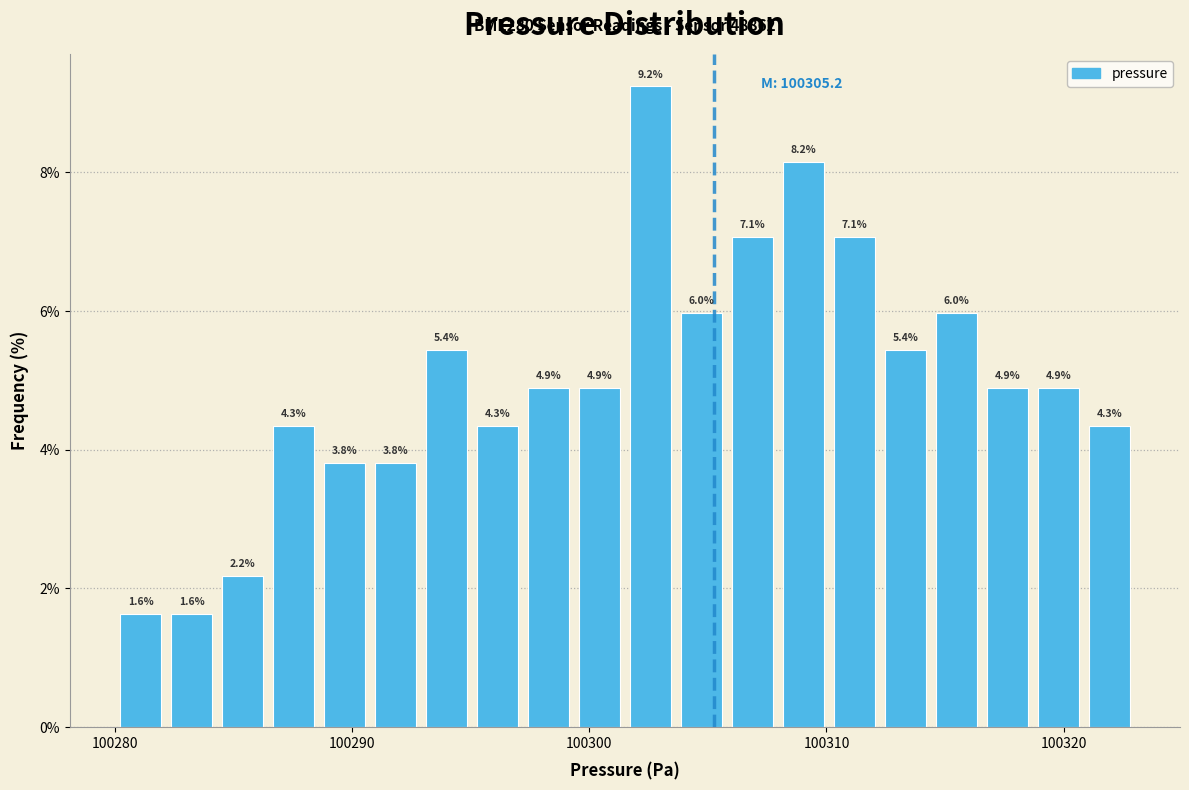

Around what value on the x-axis is the tallest bar? Give the approximate position of its centre, as read against the axis.

100303